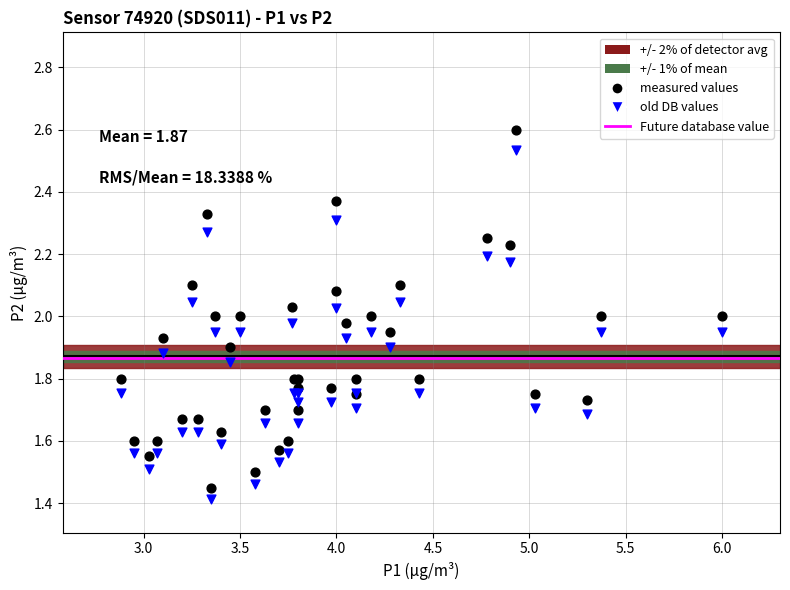

What is the X range (max minus min) for the scatter plot?

3.1